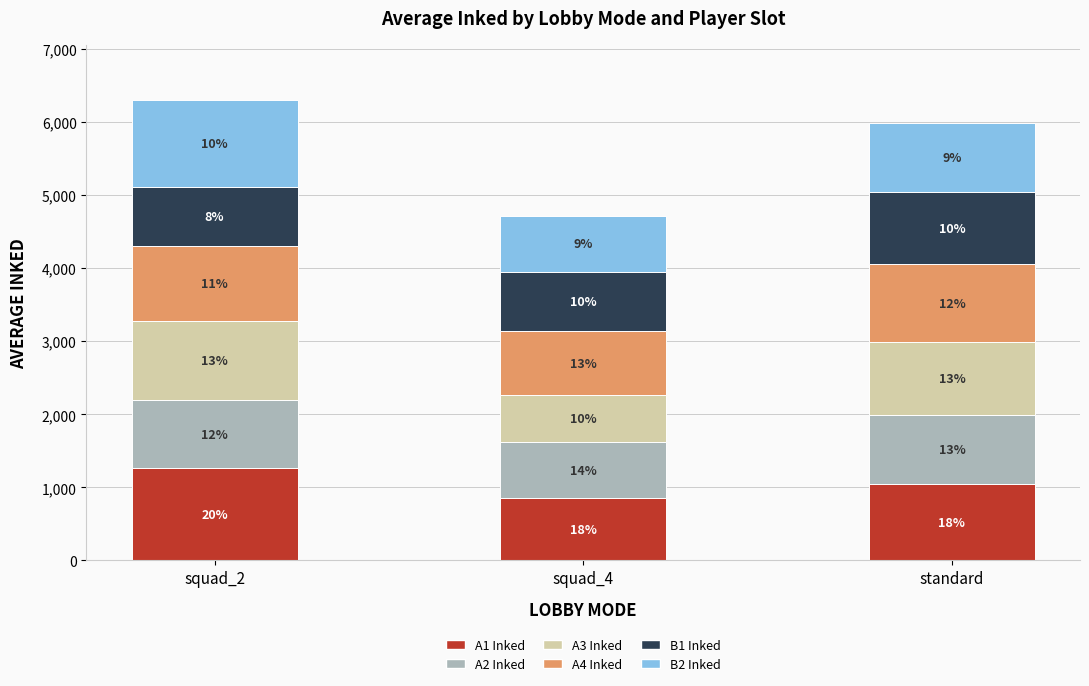

Between squad_2 and squad_4, which series saw the biggest shift?

A3 Inked